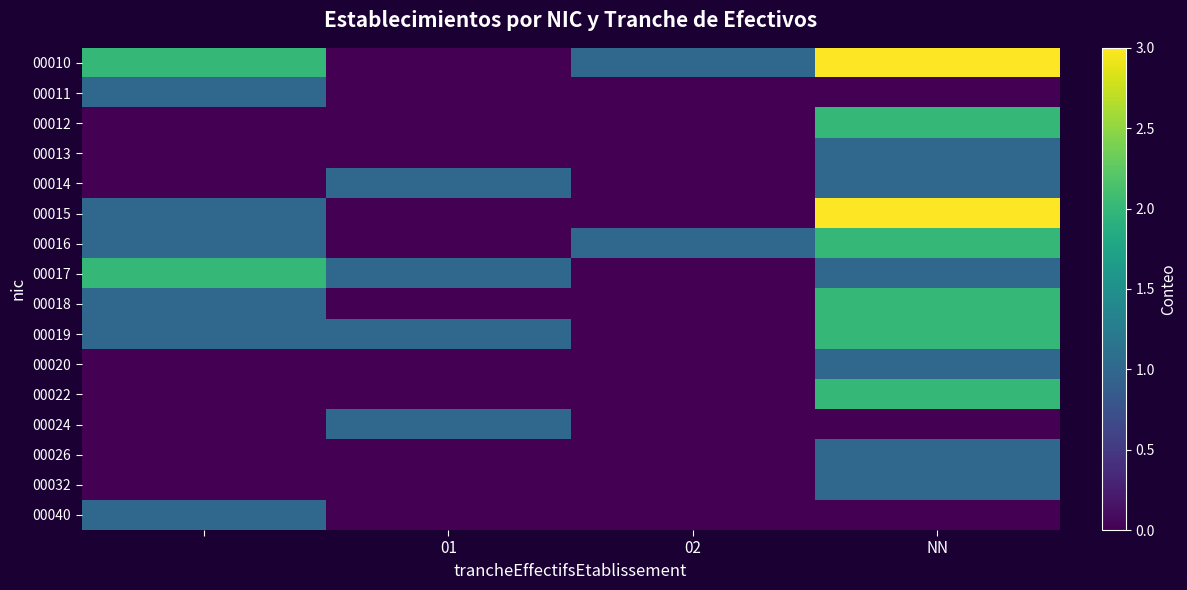

Reading left to right, extract all data points from this chart.

00010: 2	0	1	3
00011: 1	0	0	0
00012: 0	0	0	2
00013: 0	0	0	1
00014: 0	1	0	1
00015: 1	0	0	3
00016: 1	0	1	2
00017: 2	1	0	1
00018: 1	0	0	2
00019: 1	1	0	2
00020: 0	0	0	1
00022: 0	0	0	2
00024: 0	1	0	0
00026: 0	0	0	1
00032: 0	0	0	1
00040: 1	0	0	0